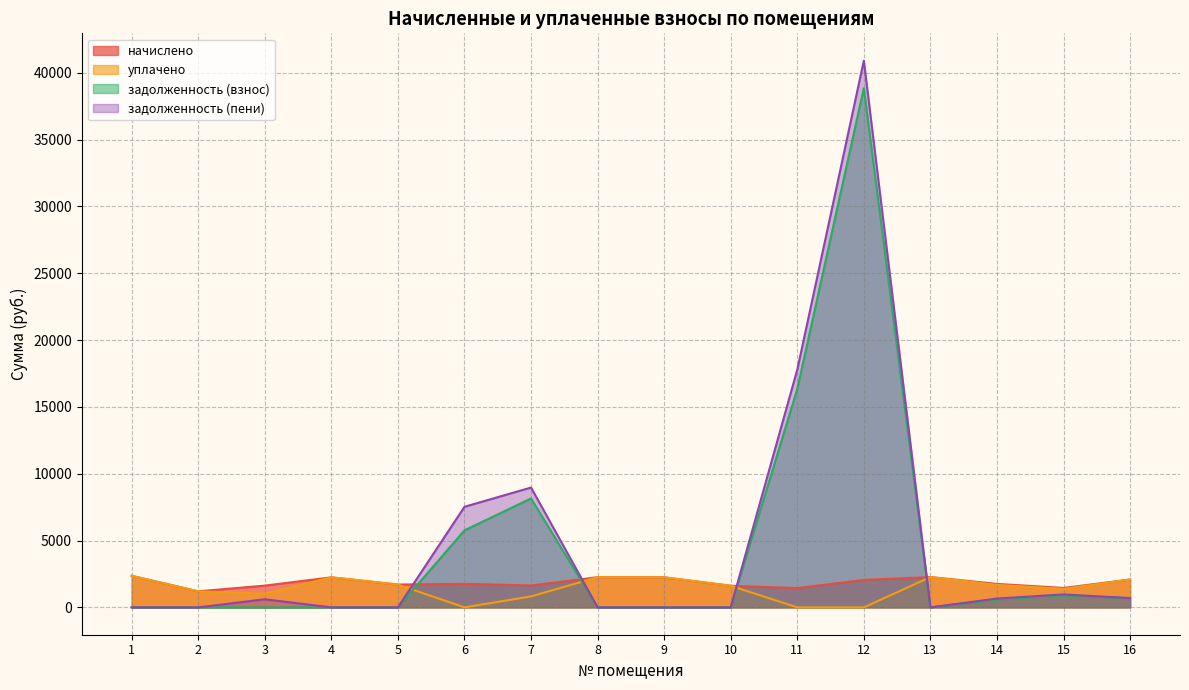

What is the difference between the highest and lowest values at 14?

1170.7